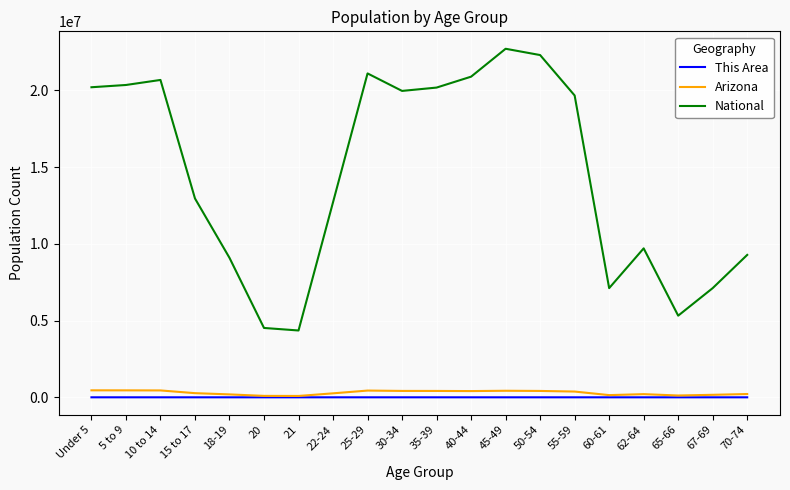

At how many categories does at least one series exceed 18963969?

10